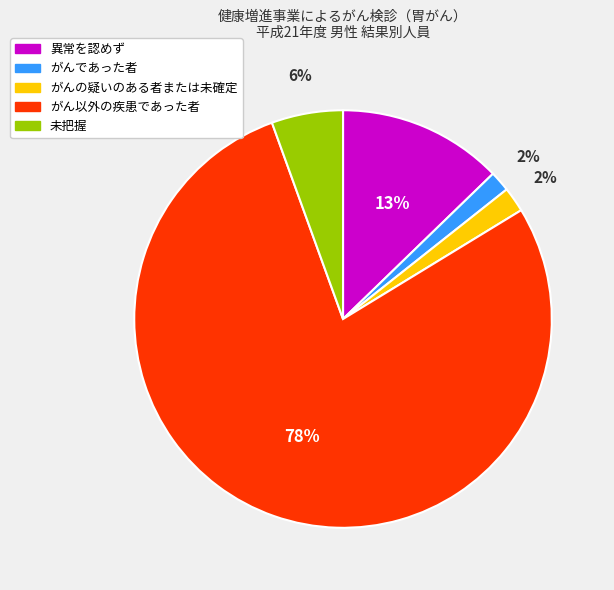

Combined, do がんであった者 and 異常を認めず account for over 50%?

No